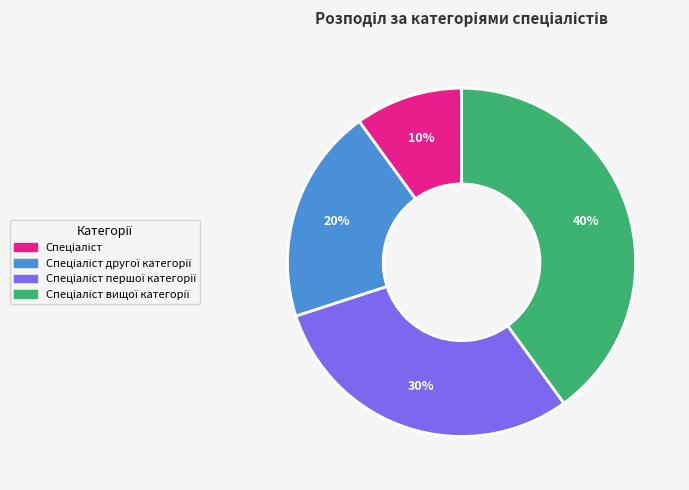

Count the number of slices in the pie.

4